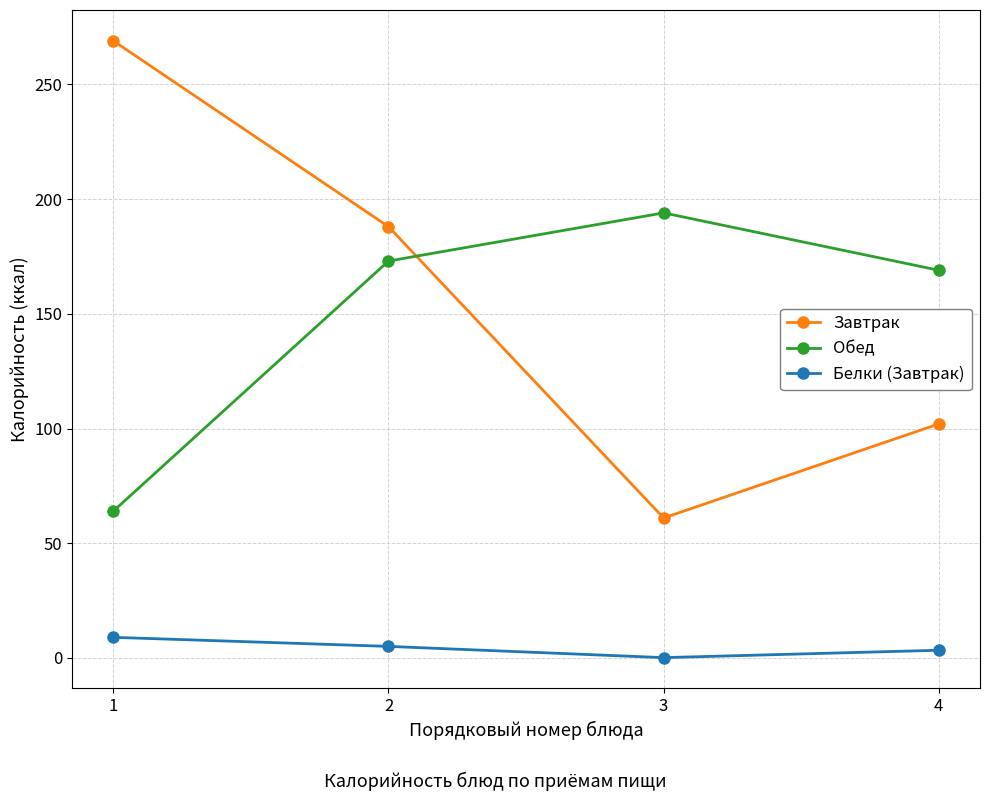

True or false: Обед has a value of 114.9 at 1.

False